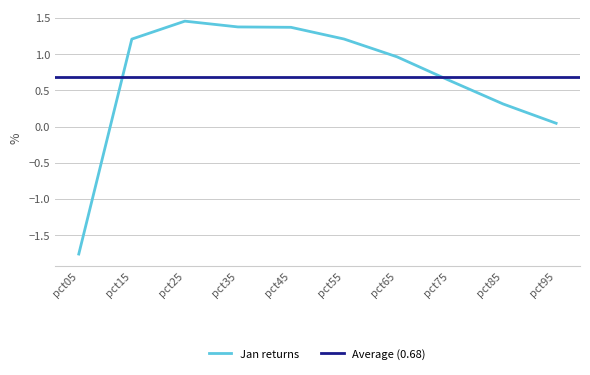

How many categories are shown in the chart?

10